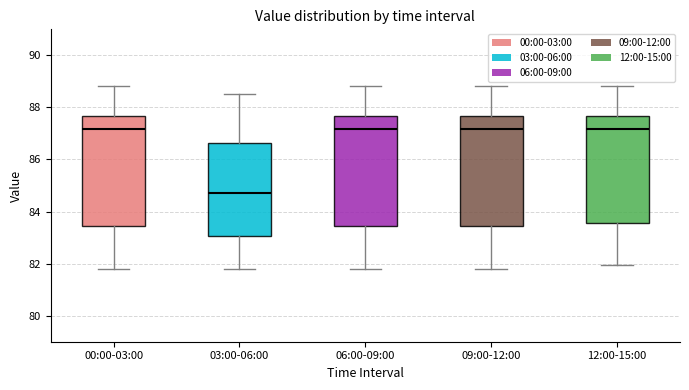

Reading left to right, read every box against the y-axis: the position of its median line, the range the box covers, and the ends of its whiskers. The values are not printed on the chart, so give them approximately, as read against the axis.

00:00-03:00: median 87.2, box 83.4 to 87.6, whiskers 81.8 to 88.8
03:00-06:00: median 84.8, box 83.0 to 86.6, whiskers 81.8 to 88.6
06:00-09:00: median 87.2, box 83.4 to 87.6, whiskers 81.8 to 88.8
09:00-12:00: median 87.2, box 83.4 to 87.6, whiskers 81.8 to 88.8
12:00-15:00: median 87.2, box 83.6 to 87.6, whiskers 82.0 to 88.8